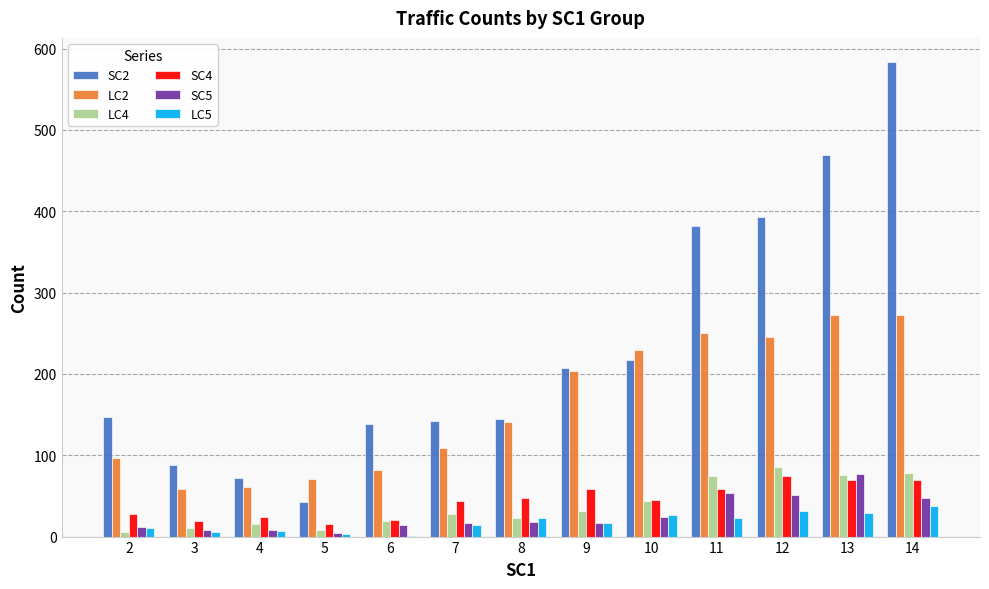

Read the SC5 value at 12.

51